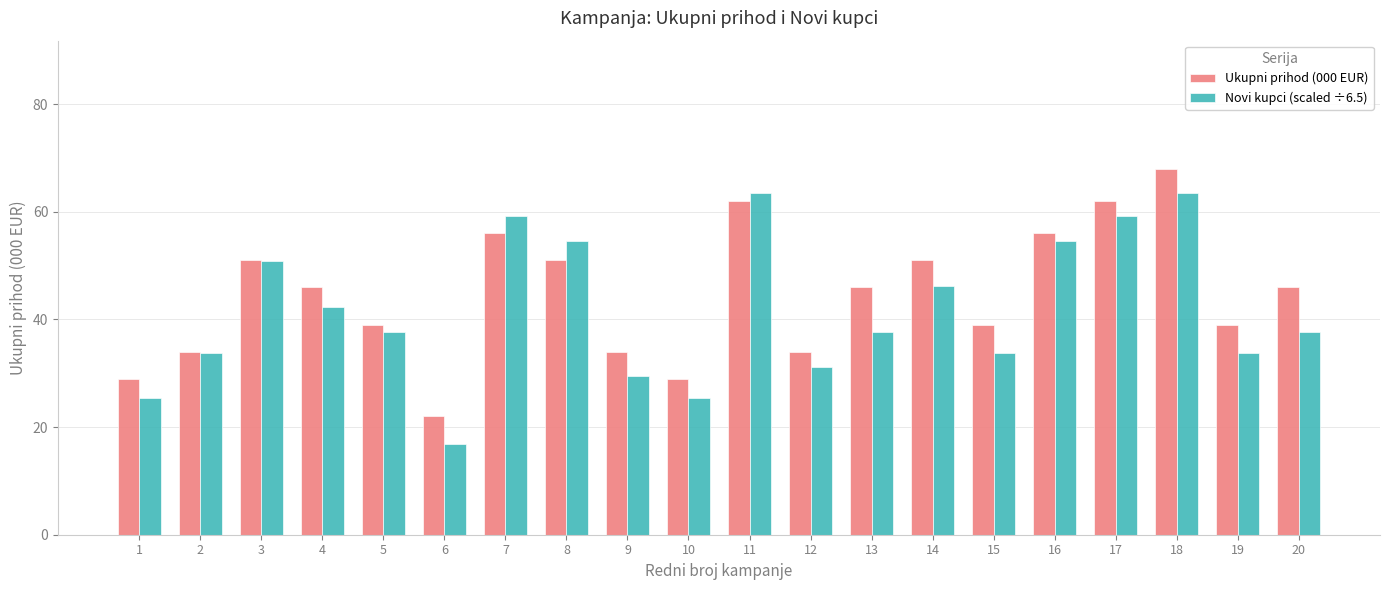

How many values in the Novi kupci (scaled ÷6.5) series are below 37?

8